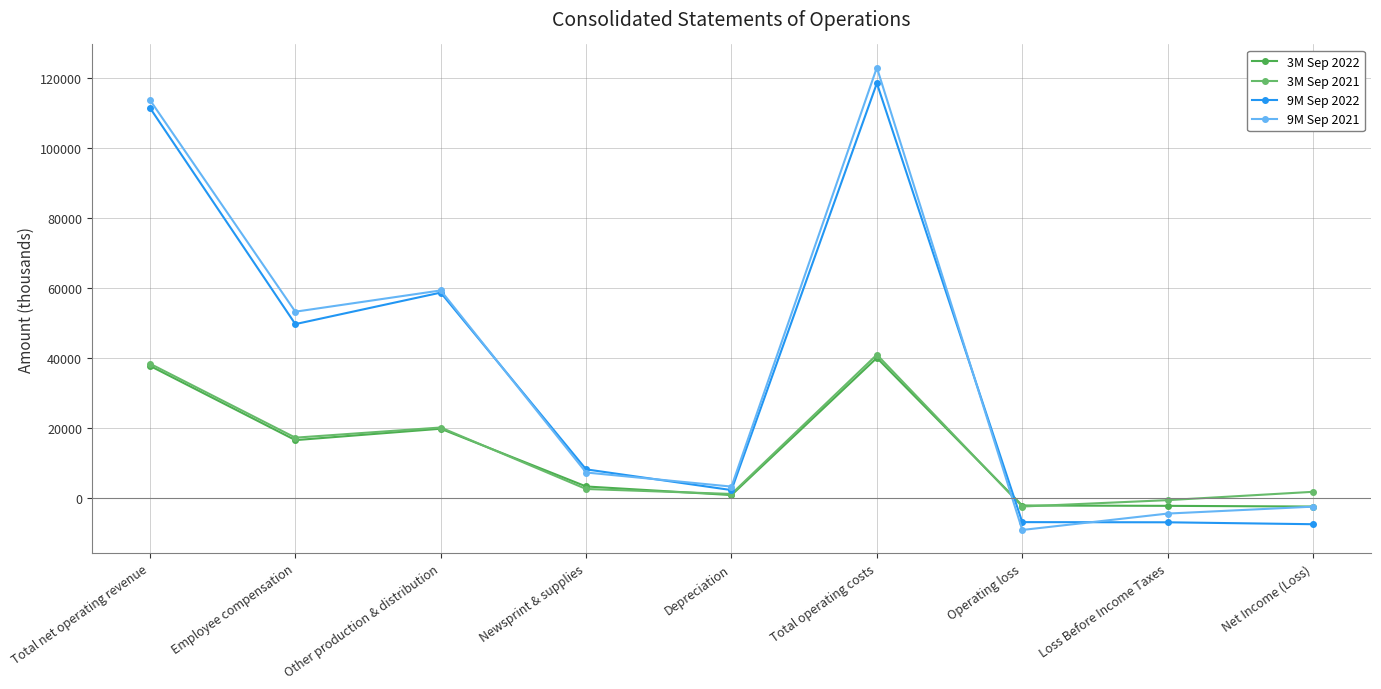

Reading left to right, what are all the values shown in this chart?

3M Sep 2022: 37688	16428	19691	3161	699	39979	-2291	-2385	-2586
3M Sep 2021: 38311	17131	20041	2439	1018	40891	-2580	-753	1631
9M Sep 2022: 111548	49642	58665	8059	2127	118595	-7047	-7095	-7645
9M Sep 2021: 113794	53194	59282	7158	3127	123086	-9292	-4598	-2616